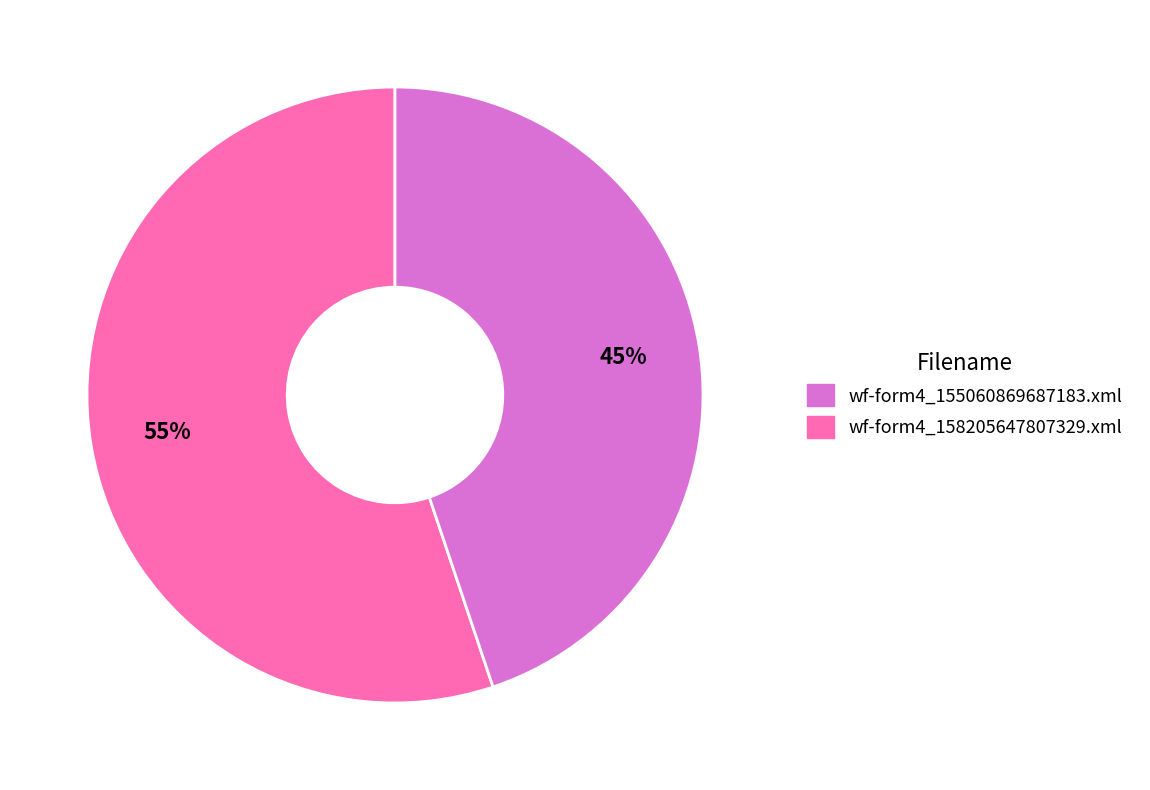

To the nearest percent, what is the difference between the largest and smallest slice percentages?

10%